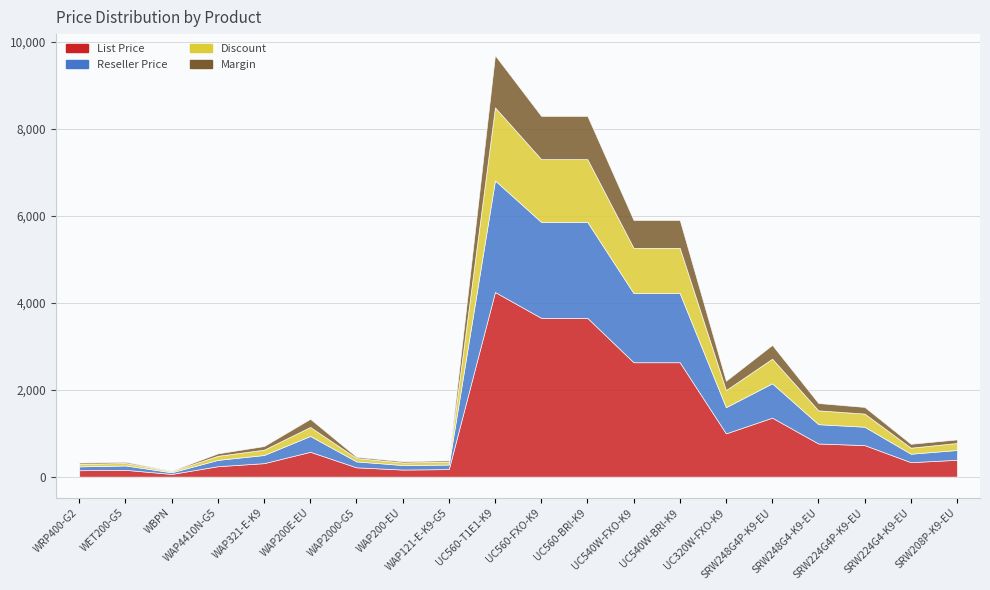

What is the difference between the second highest and second lowest values in the Reseller Price series?

2117.2